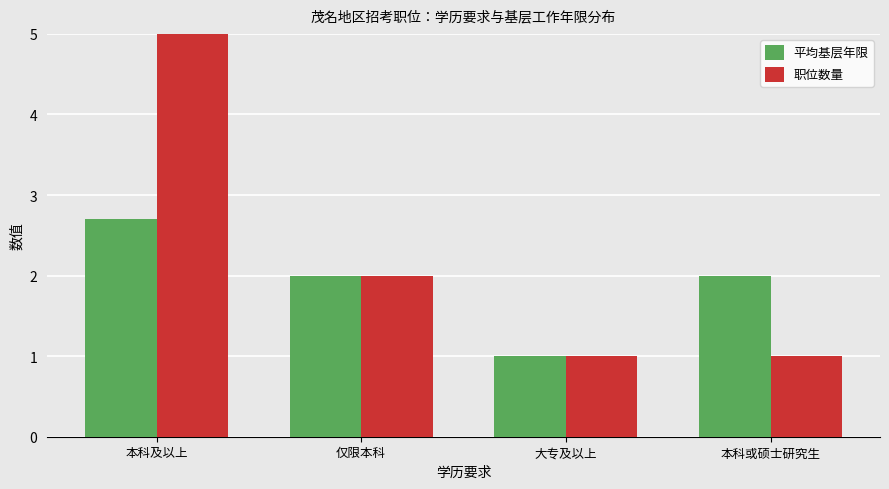

Between 本科及以上 and 本科或硕士研究生, which series saw the biggest shift?

职位数量